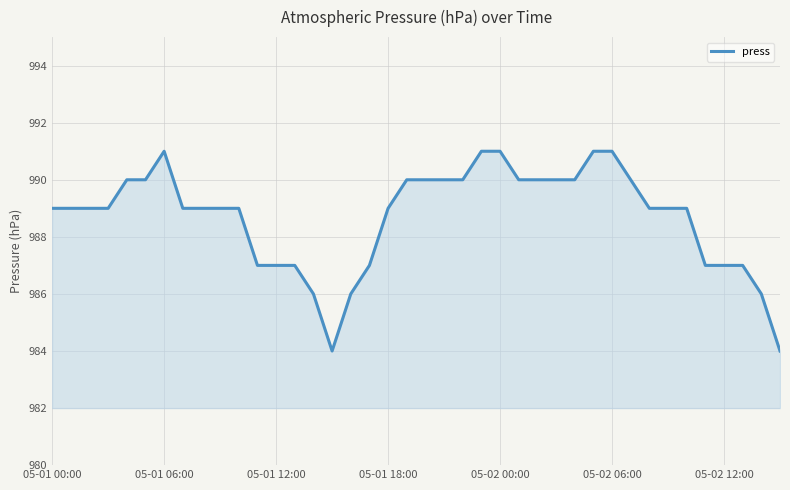

What is the maximum value shown in the chart?

991